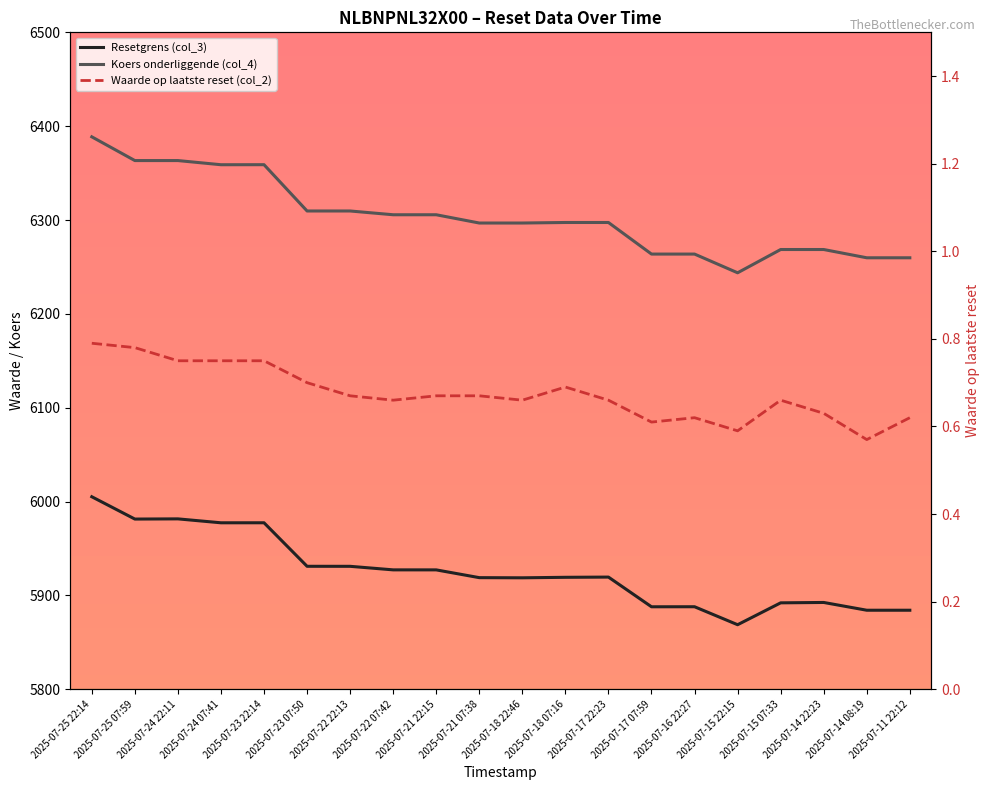

What is the difference between the highest and lowest values at 2025-07-22 07:42?

6304.9